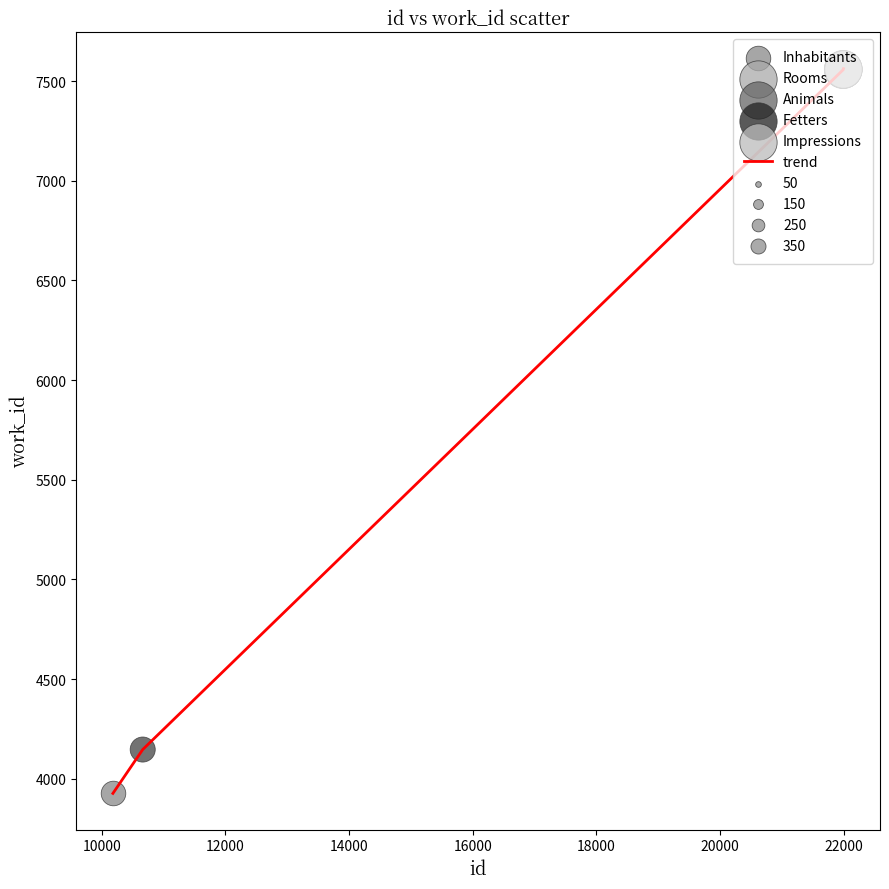

What is the minimum value shown in the chart?

3926